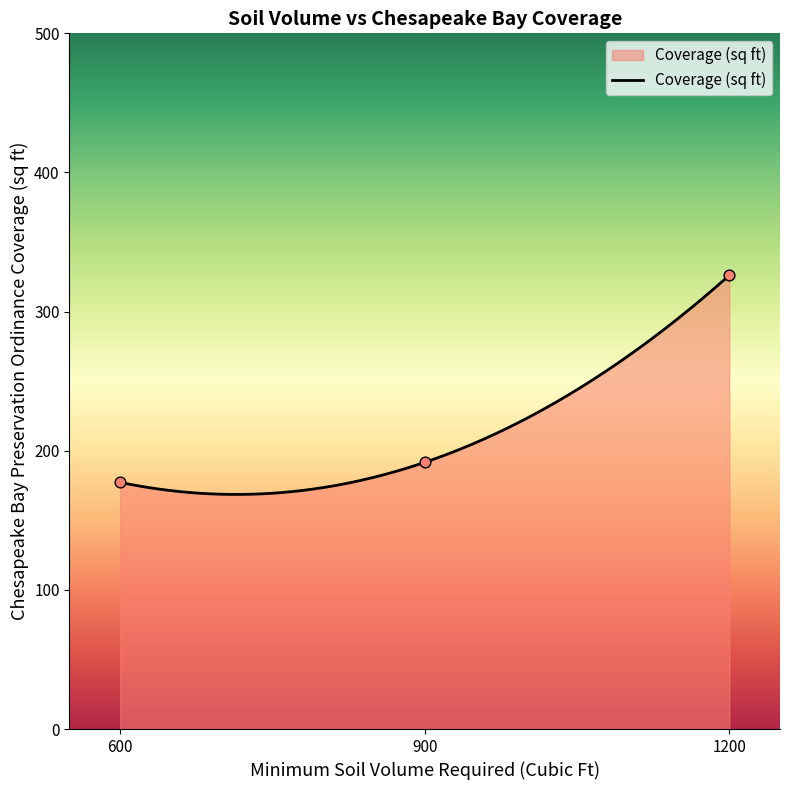

What is the highest value of the Coverage (sq ft) series?

326.0